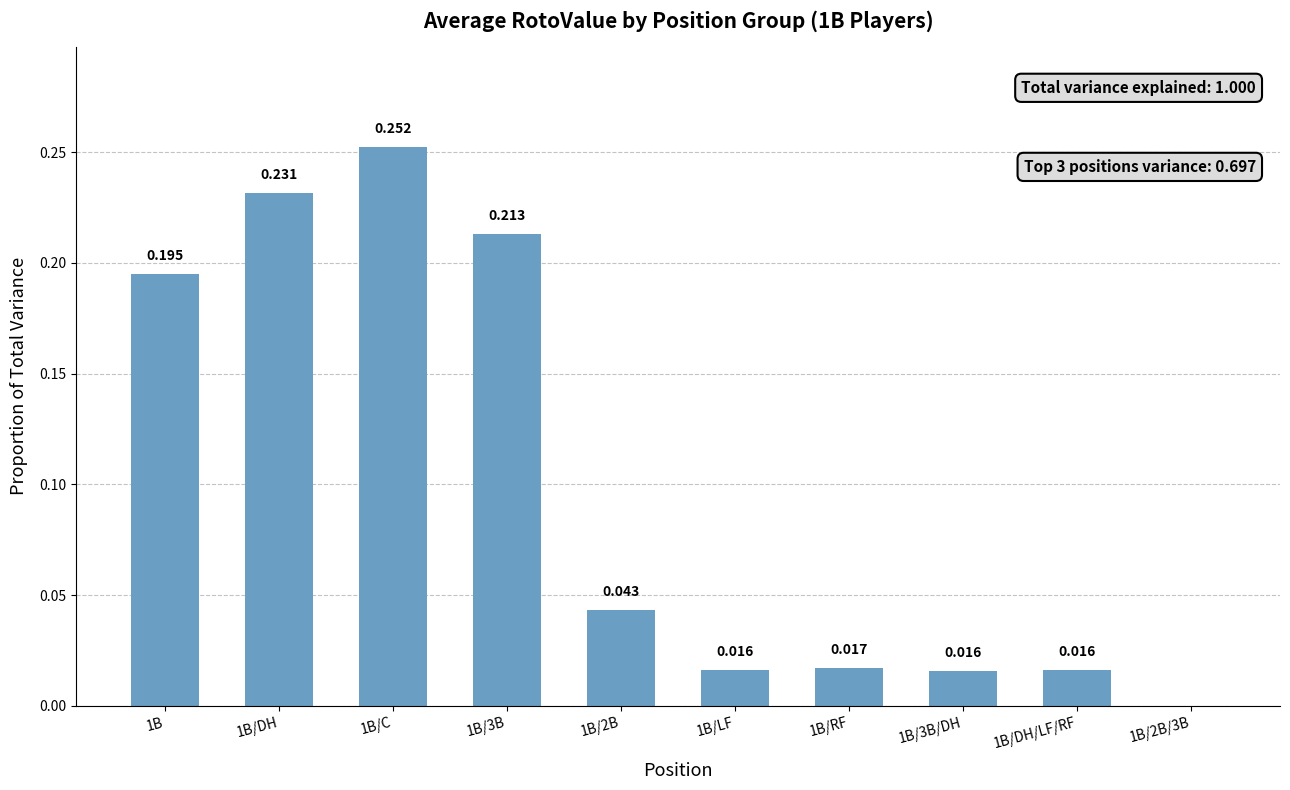

List the labels in order of value, largest first.

1B/C, 1B/DH, 1B/3B, 1B, 1B/2B, 1B/RF, 1B/LF, 1B/DH/LF/RF, 1B/3B/DH, 1B/2B/3B